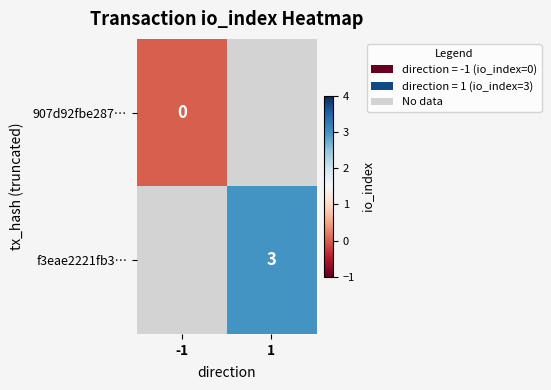

Is it true that f3eae2221fb3… equals 3 at 1?

True